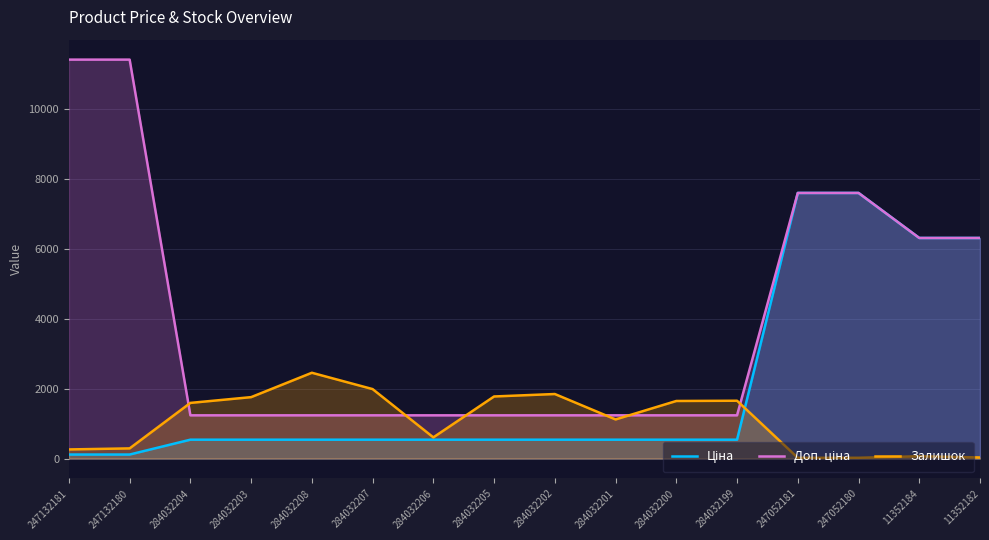

What position from the right is 284032200?

6